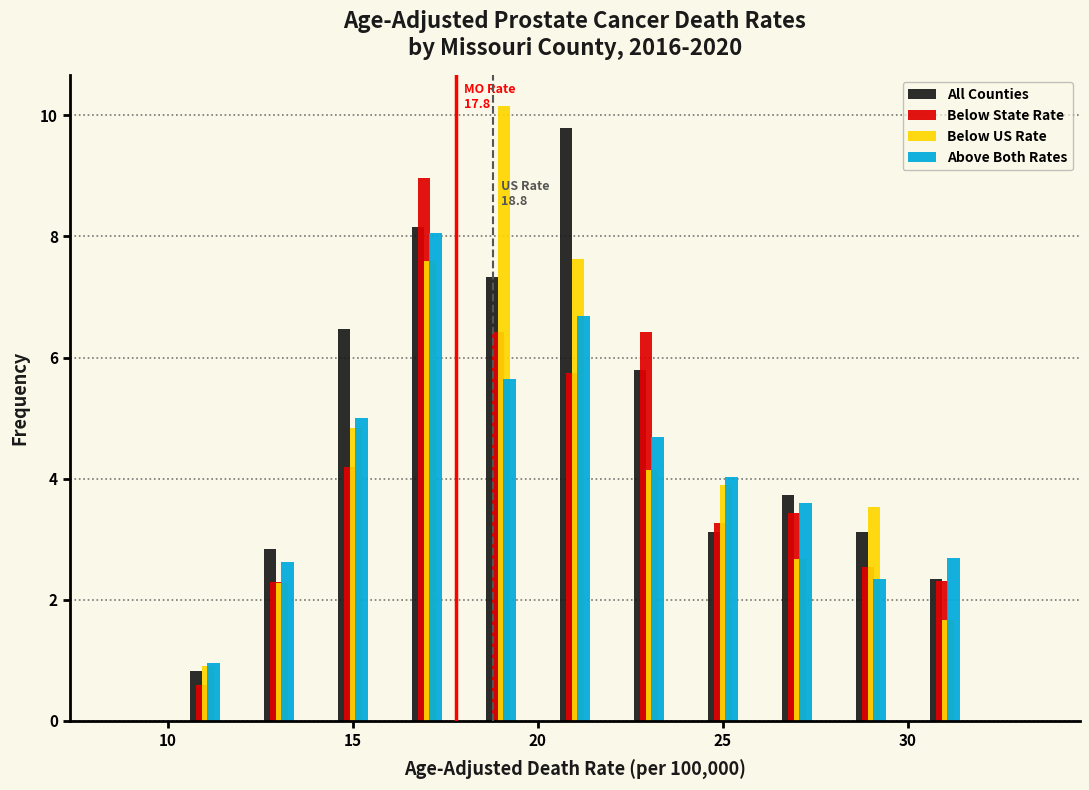

In the All Counties series, which range on the x-axis has the tallest bar?

20 to 22